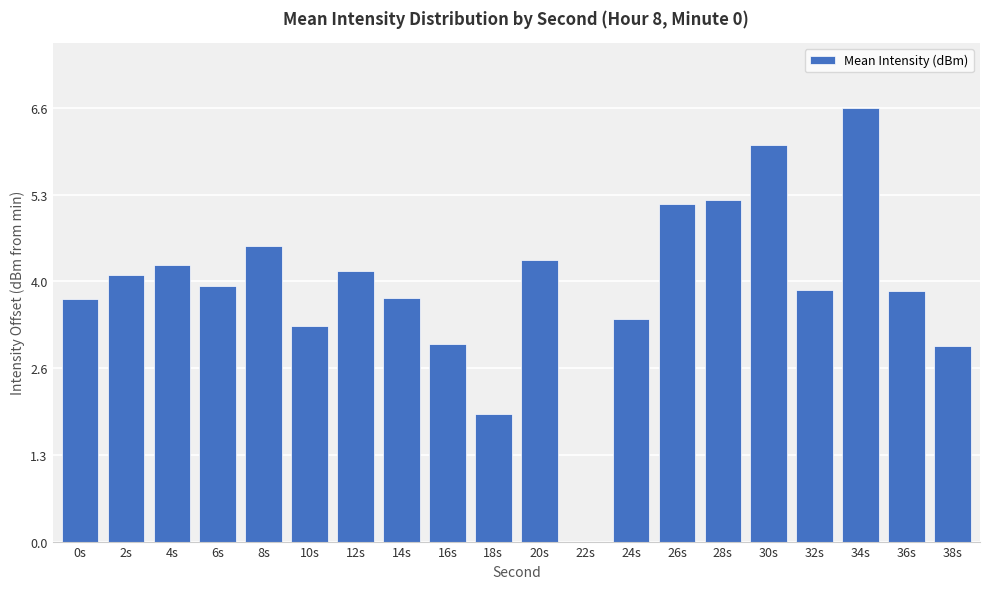

What is the greatest value displayed?

6.6